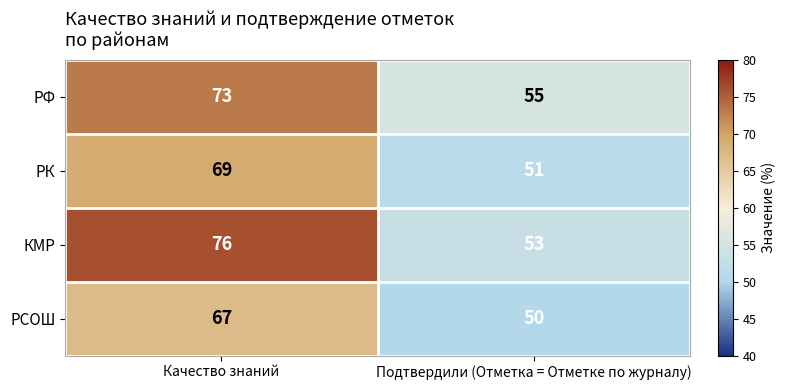

What is the total value across all series at Подтвердили (Отметка = Отметке по журналу)?

209